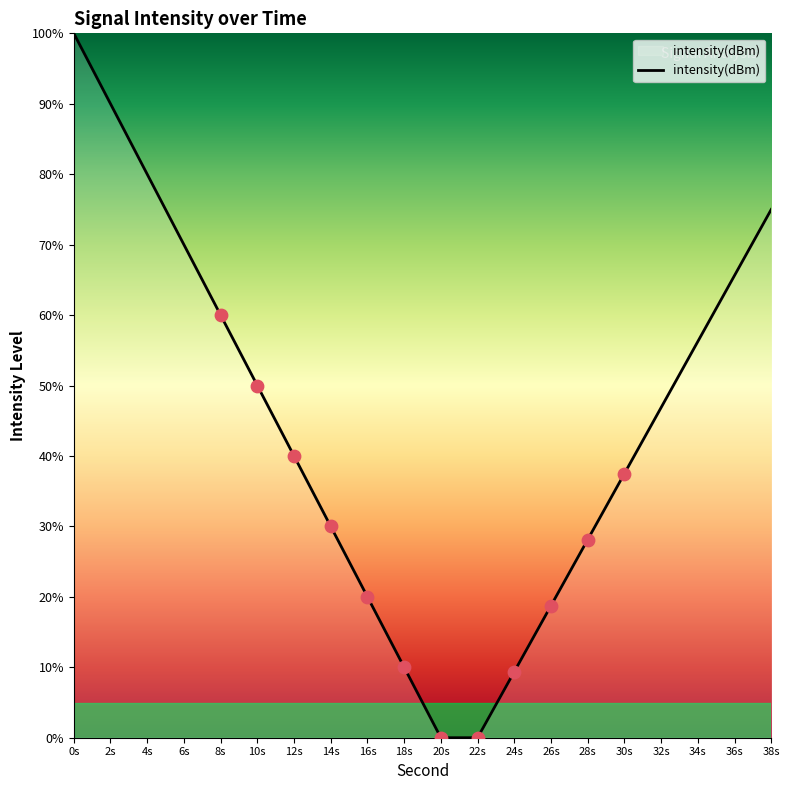

What is the change in value from 8s to 24s?

-50.6